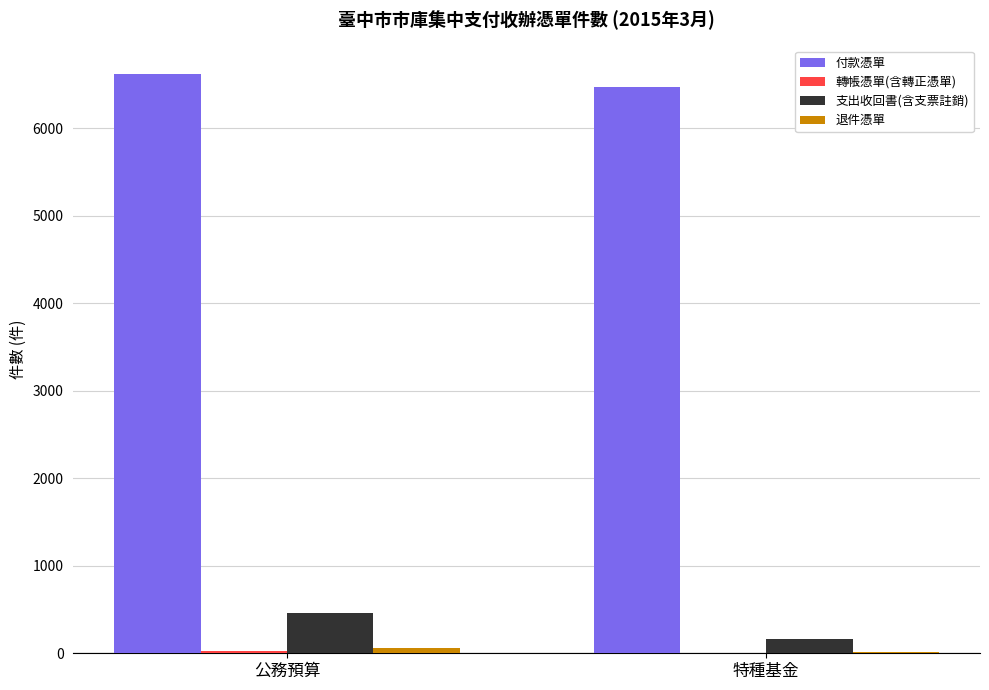

What is the sum of all 付款憑單 values?

13088